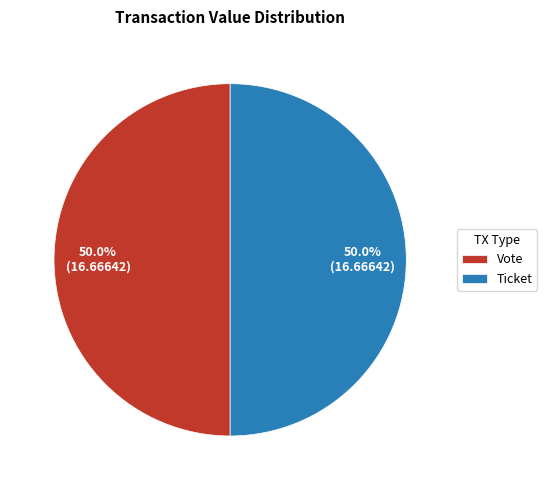

To the nearest percent, what is the difference between the largest and smallest slice percentages?

0%